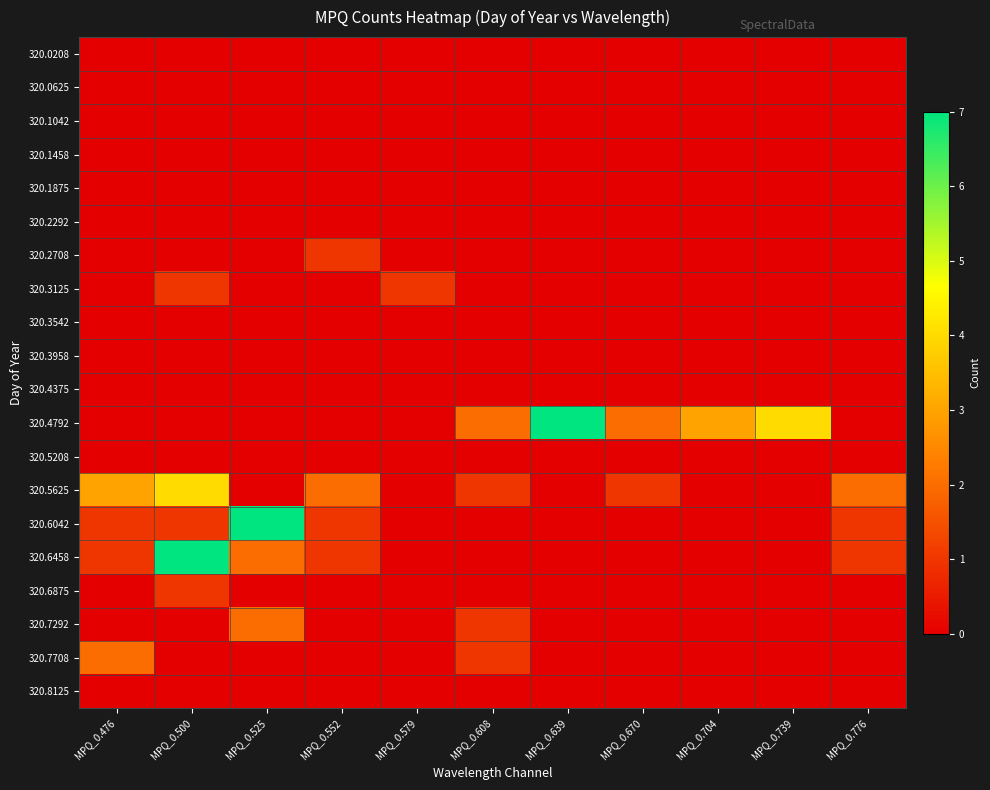

How many distinct data groups are displayed?

20